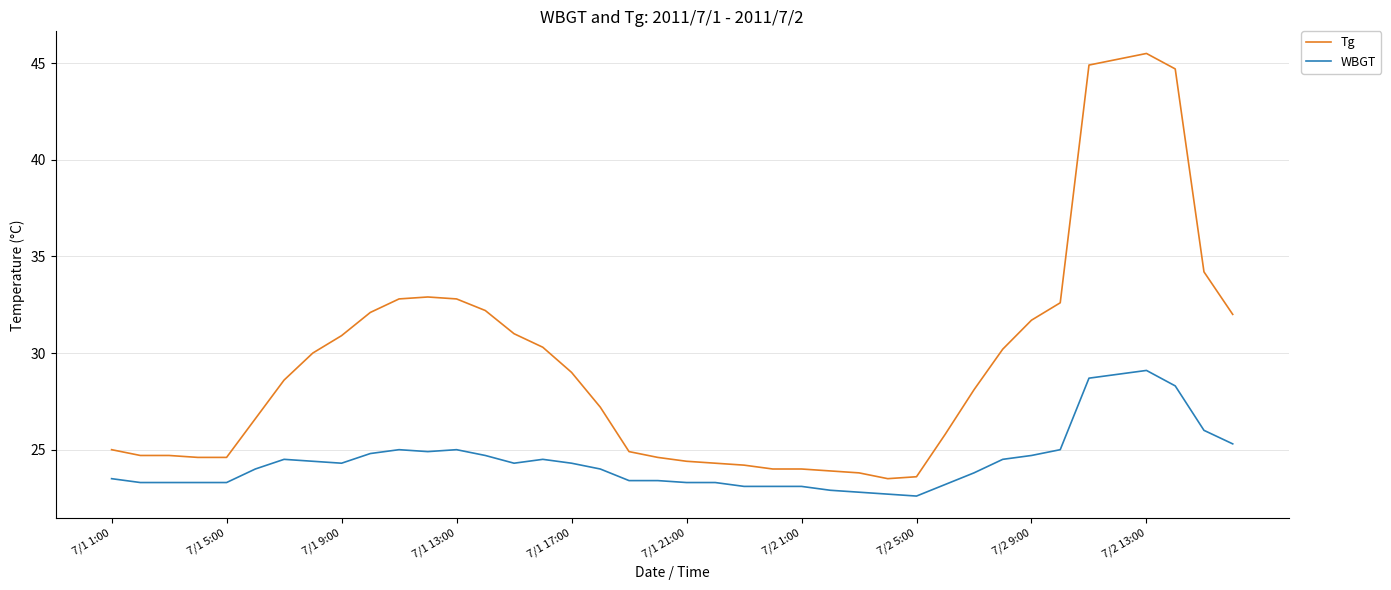

Rank the series by their average value, from lowest to highest.

WBGT, Tg